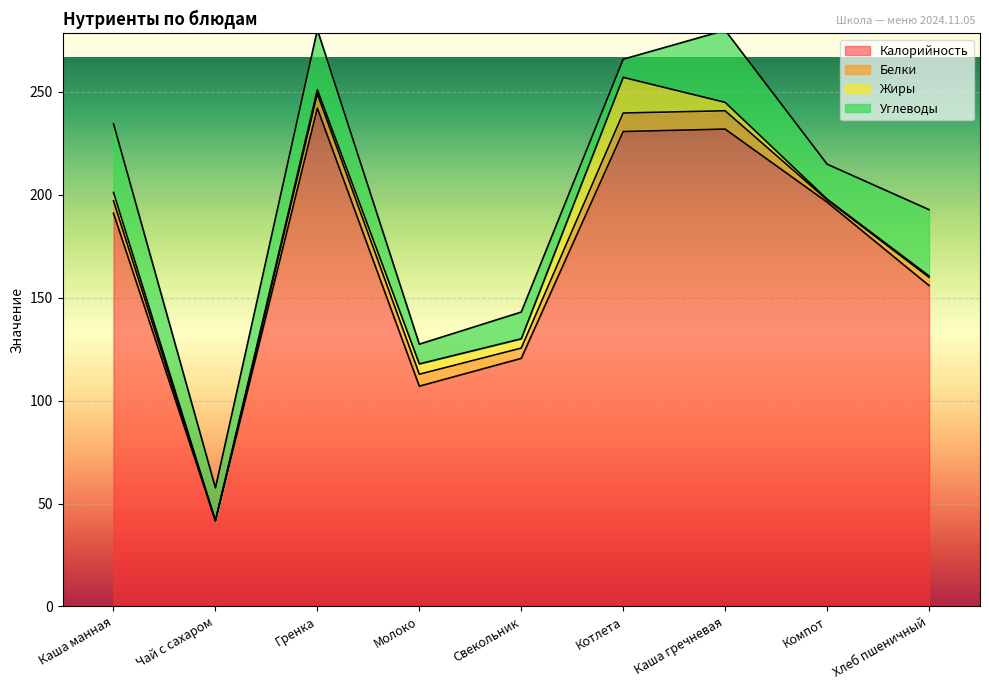

The Белки series shows 0.0 at Чай с сахаром. True or false?

True